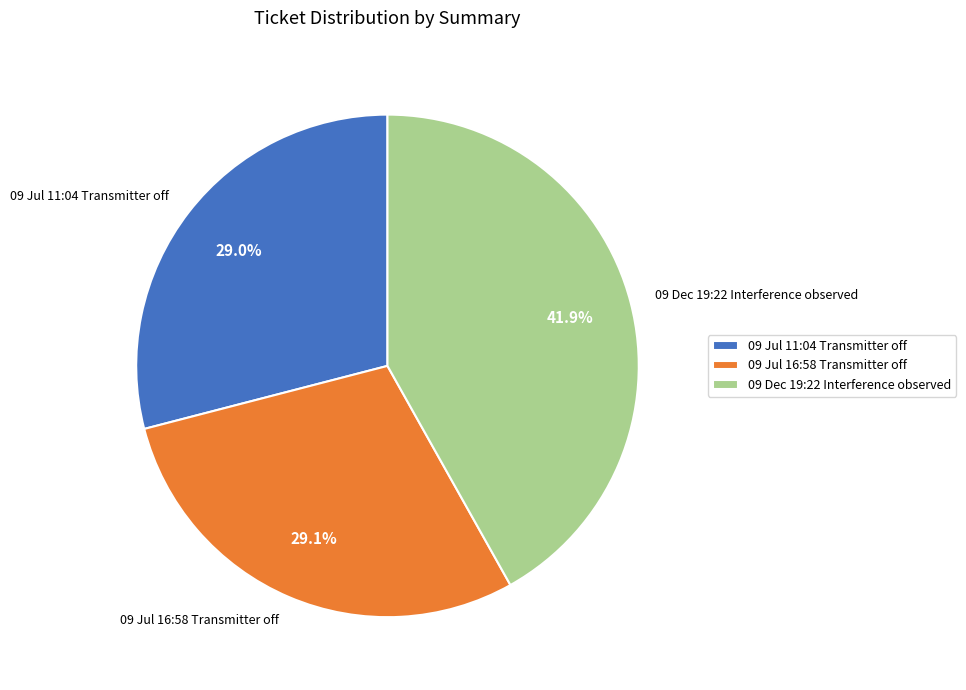

Which category has the biggest portion of the pie?

09 Dec 19:22 Interference observed